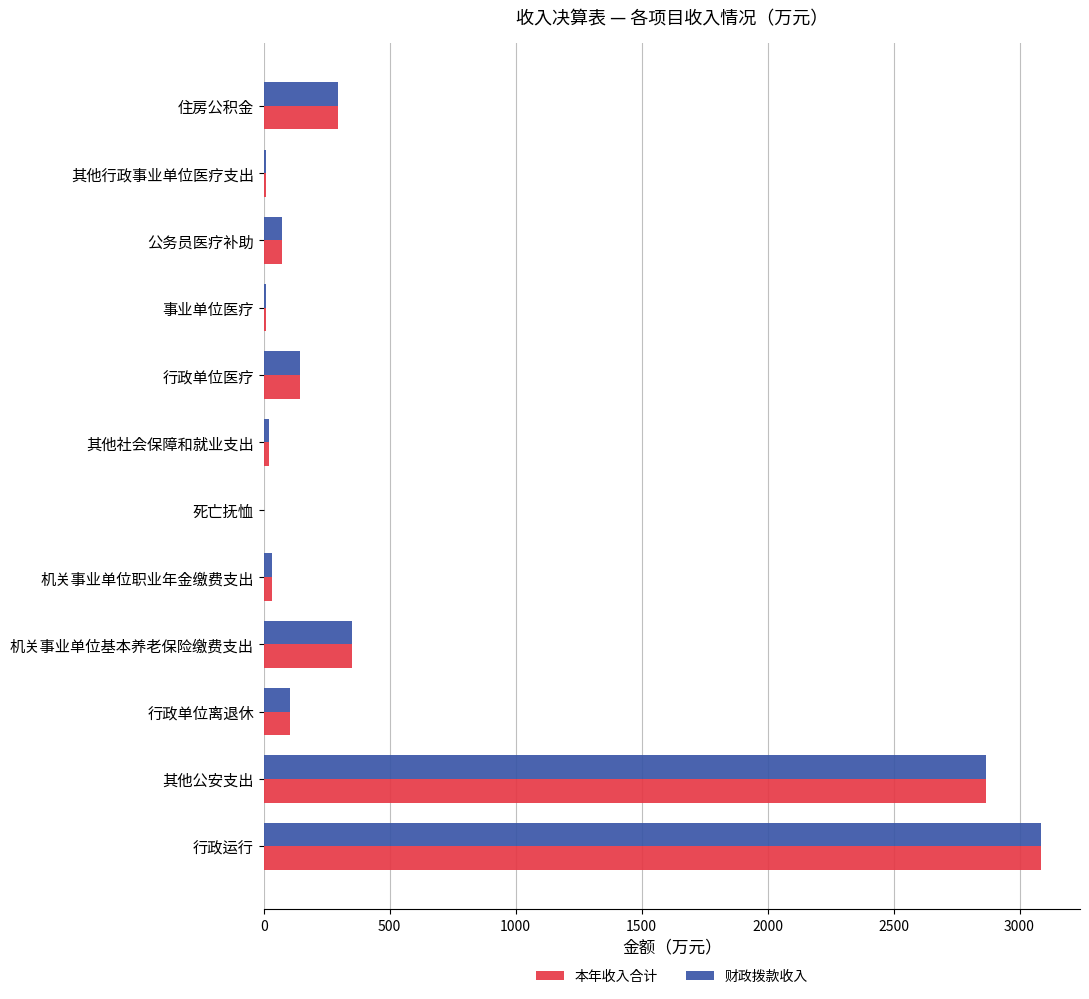

How many categories are shown in the chart?

12